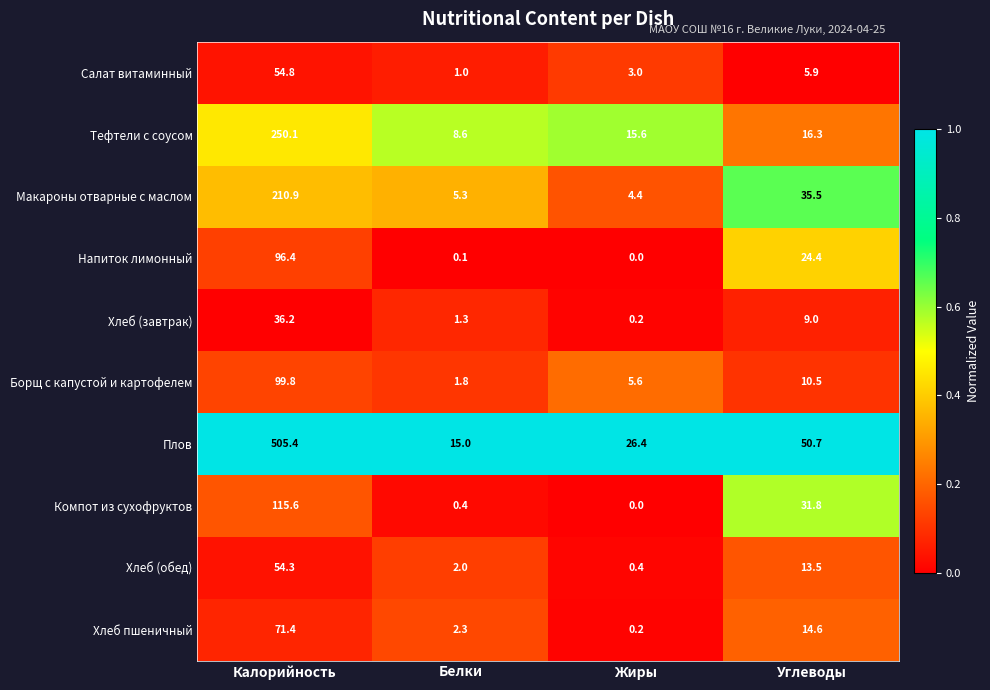

Which label corresponds to the largest value in the chart?

Калорийность